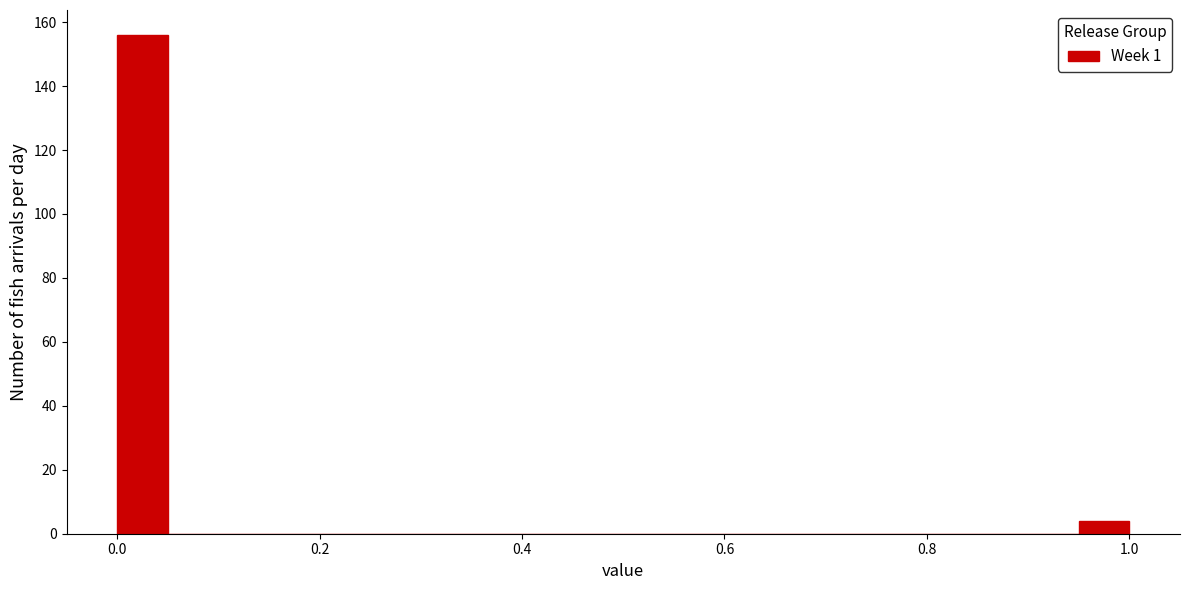

Around what value on the x-axis is the tallest bar? Give the approximate position of its centre, as read against the axis.

0.02